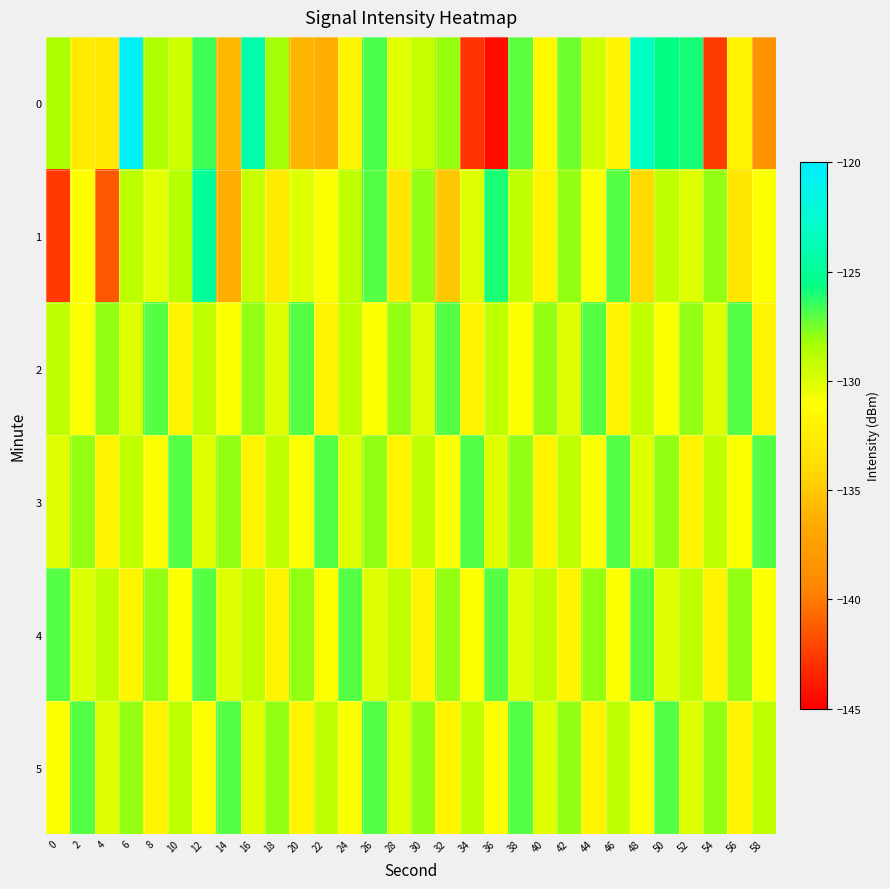

Reading left to right, extract all data points from this chart.

0: 0=-128.4	2=-132.8	4=-132.8	6=-120.4	8=-128.6	10=-129.5	12=-126.6	14=-135.8	16=-124.1	18=-128.2	20=-136.0	22=-136.4	24=-131.9	26=-126.8	28=-130.1	30=-129.2	32=-128.0	34=-142.9	36=-144.3	38=-127.1	40=-131.6	42=-127.3	44=-129.7	46=-131.8	48=-123.2	50=-125.6	52=-125.9	54=-142.5	56=-132.0	58=-138.6
1: 0=-142.6	2=-131.2	4=-141.3	6=-128.9	8=-130.2	10=-128.8	12=-125.0	14=-136.5	16=-129.3	18=-132.7	20=-130.0	22=-131.0	24=-129.0	26=-127.0	28=-133.0	30=-128.0	32=-135.0	34=-130.0	36=-126.0	38=-129.0	40=-132.0	42=-128.0	44=-131.0	46=-127.0	48=-134.0	50=-129.0	52=-130.0	54=-128.0	56=-133.0	58=-131.0
2: 0=-129.0	2=-131.0	4=-128.0	6=-130.0	8=-127.0	10=-132.0	12=-129.0	14=-131.0	16=-128.0	18=-130.0	20=-127.0	22=-132.0	24=-129.0	26=-131.0	28=-128.0	30=-130.0	32=-127.0	34=-132.0	36=-129.0	38=-131.0	40=-128.0	42=-130.0	44=-127.0	46=-132.0	48=-129.0	50=-131.0	52=-128.0	54=-130.0	56=-127.0	58=-132.0
3: 0=-130.0	2=-128.0	4=-132.0	6=-129.0	8=-131.0	10=-127.0	12=-130.0	14=-128.0	16=-132.0	18=-129.0	20=-131.0	22=-127.0	24=-130.0	26=-128.0	28=-132.0	30=-129.0	32=-131.0	34=-127.0	36=-130.0	38=-128.0	40=-132.0	42=-129.0	44=-131.0	46=-127.0	48=-130.0	50=-128.0	52=-132.0	54=-129.0	56=-131.0	58=-127.0
4: 0=-127.0	2=-130.0	4=-129.0	6=-132.0	8=-128.0	10=-131.0	12=-127.0	14=-130.0	16=-129.0	18=-132.0	20=-128.0	22=-131.0	24=-127.0	26=-130.0	28=-129.0	30=-132.0	32=-128.0	34=-131.0	36=-127.0	38=-130.0	40=-129.0	42=-132.0	44=-128.0	46=-131.0	48=-127.0	50=-130.0	52=-129.0	54=-132.0	56=-128.0	58=-131.0
5: 0=-131.0	2=-127.0	4=-130.0	6=-128.0	8=-132.0	10=-129.0	12=-131.0	14=-127.0	16=-130.0	18=-128.0	20=-132.0	22=-129.0	24=-131.0	26=-127.0	28=-130.0	30=-128.0	32=-132.0	34=-129.0	36=-131.0	38=-127.0	40=-130.0	42=-128.0	44=-132.0	46=-129.0	48=-131.0	50=-127.0	52=-130.0	54=-128.0	56=-132.0	58=-129.0